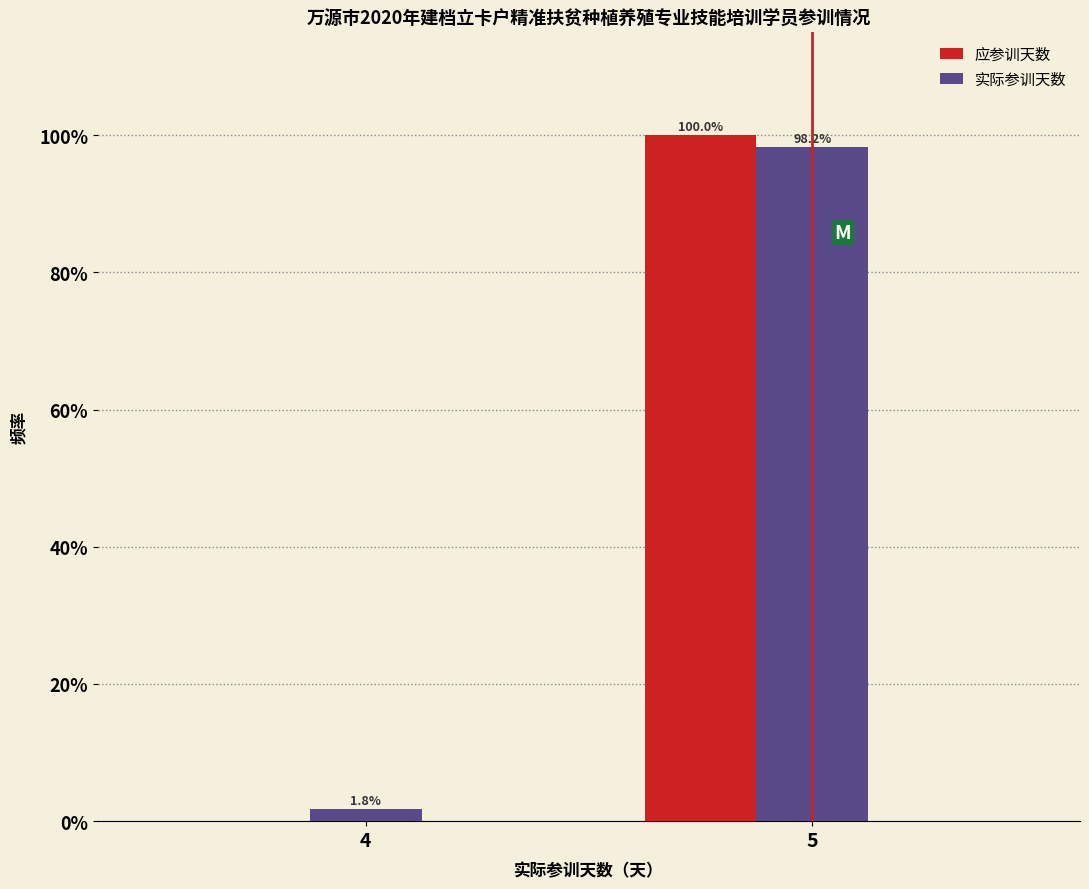

Where is 应参训天数 nearest to the value 50?

4